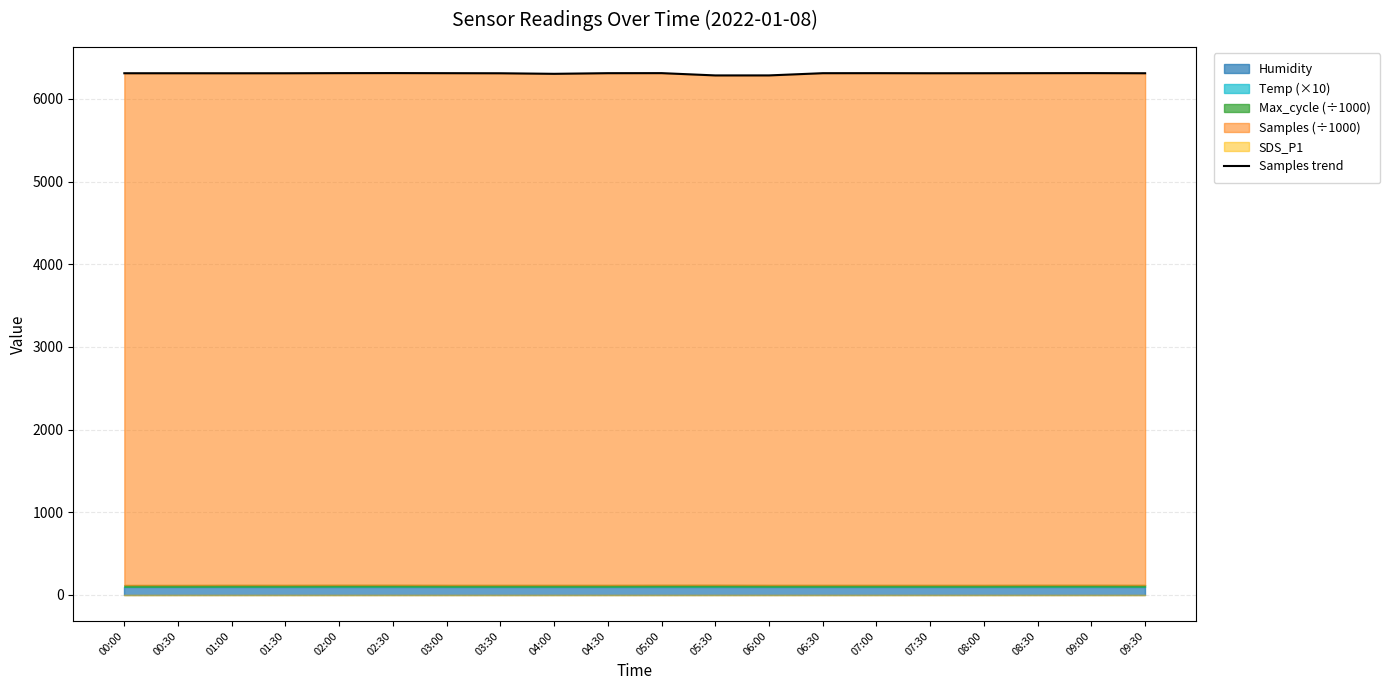

How many interior local peaks (higher than both neighbors) does the data have?

5